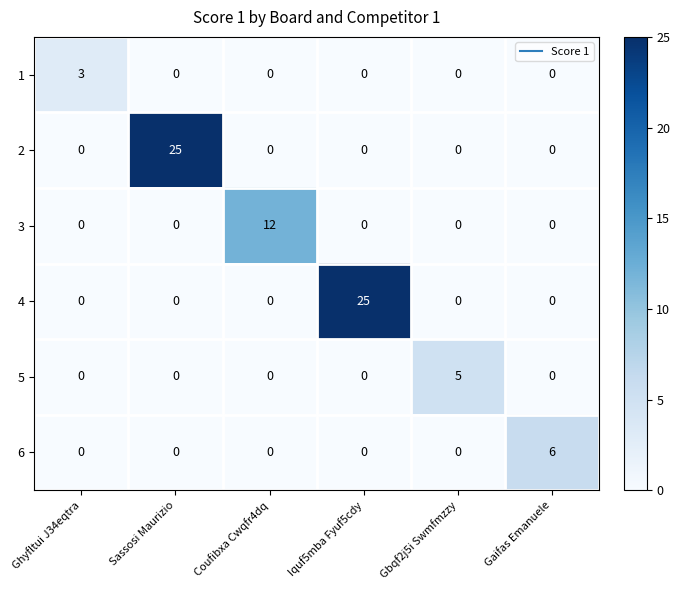

The value of 5 at Iquf5mba Fyuf5cdy is 0. True or false?

True